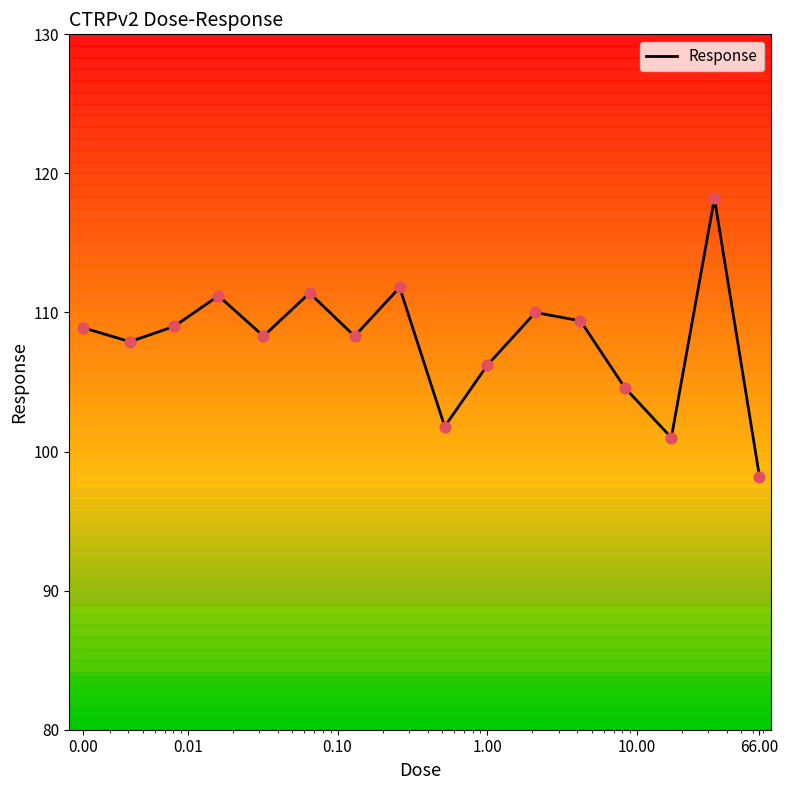

What is the greatest value displayed?

118.2